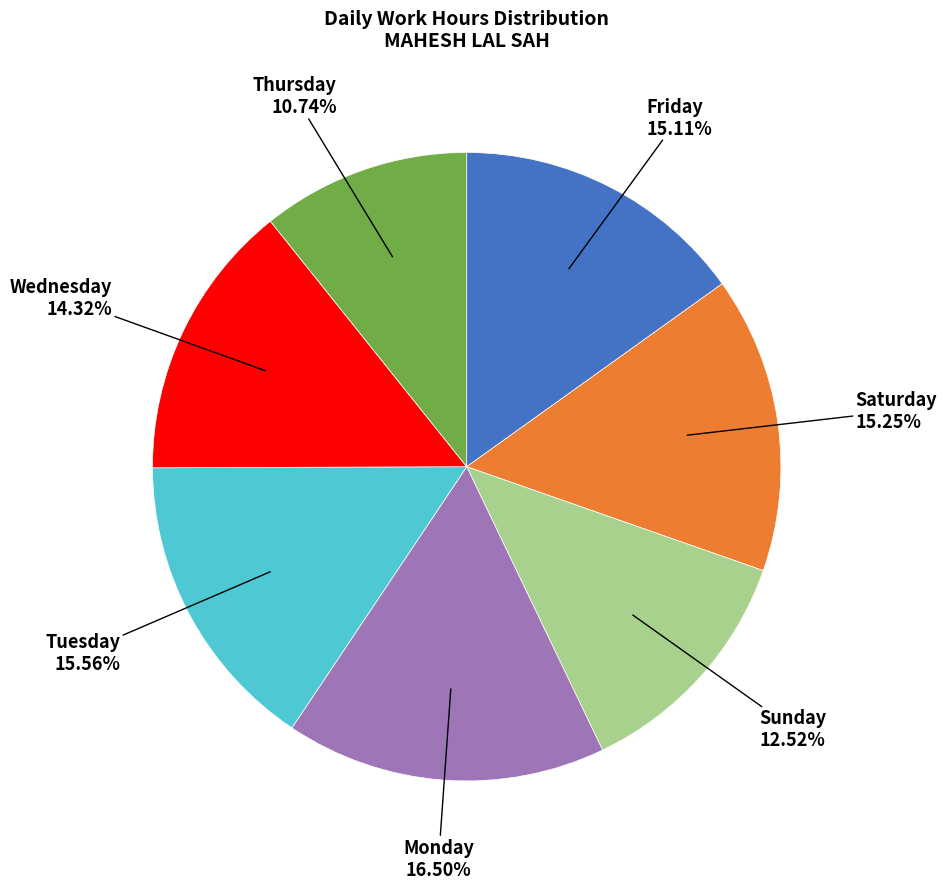

Does any single category account for the majority?

No